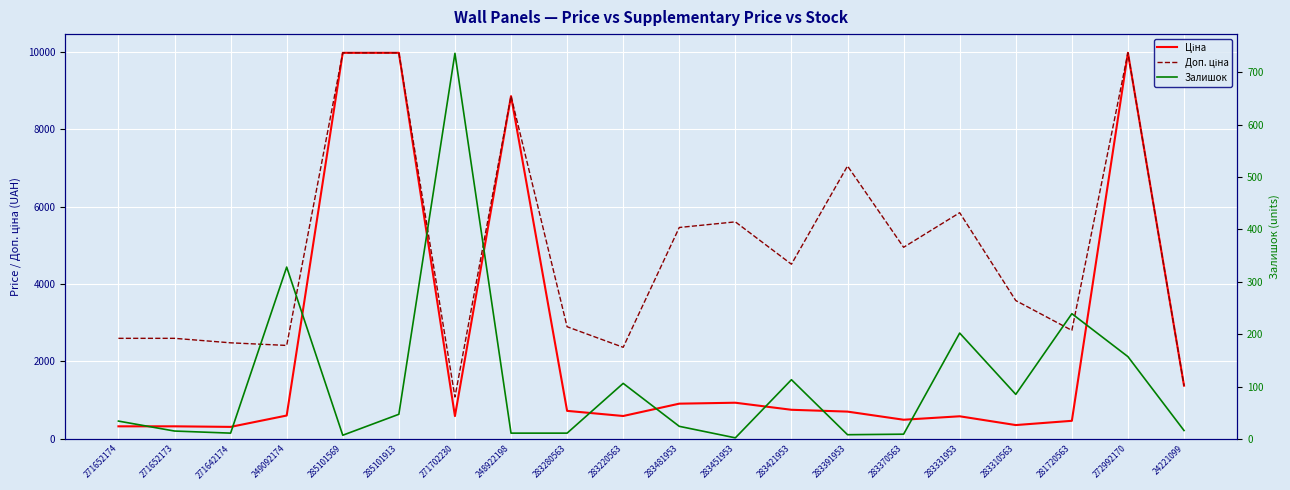

What is the maximum value shown in the chart?

9975.0